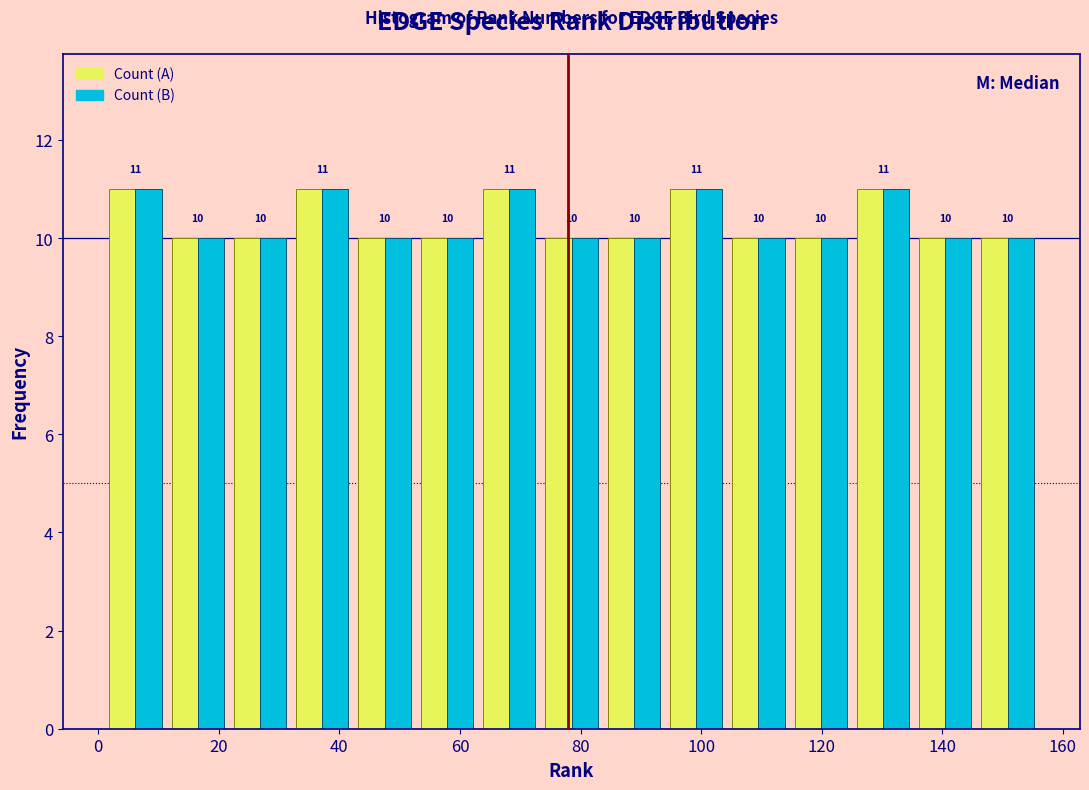

What is the height of the Count (A) bar covering 74 to 84 on the x-axis? The bar edges are not printed on the chart, so give them approximately, as read against the axis.

10